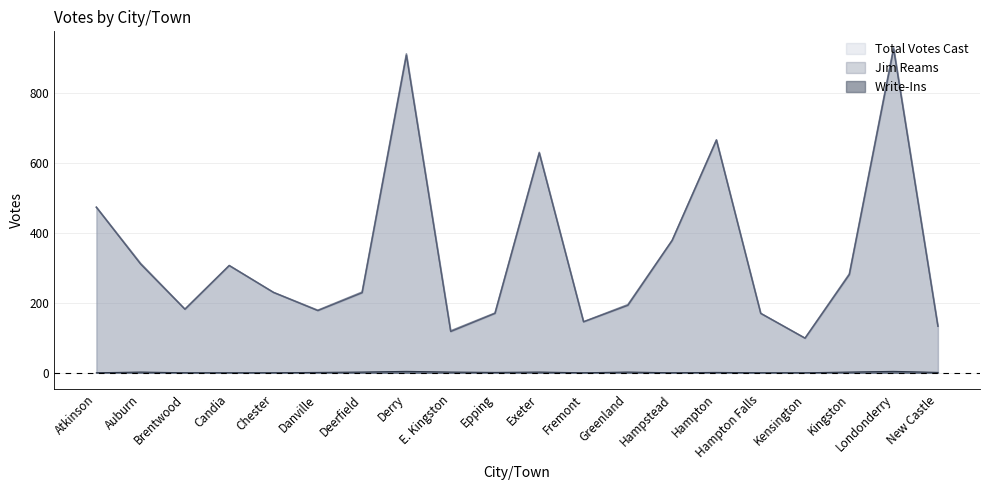

What position from the left is Greenland?

13